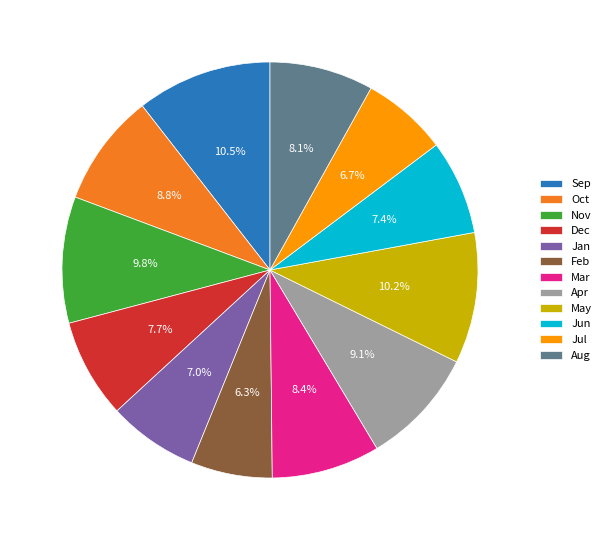

Does Jul account for over 50% of the chart?

No